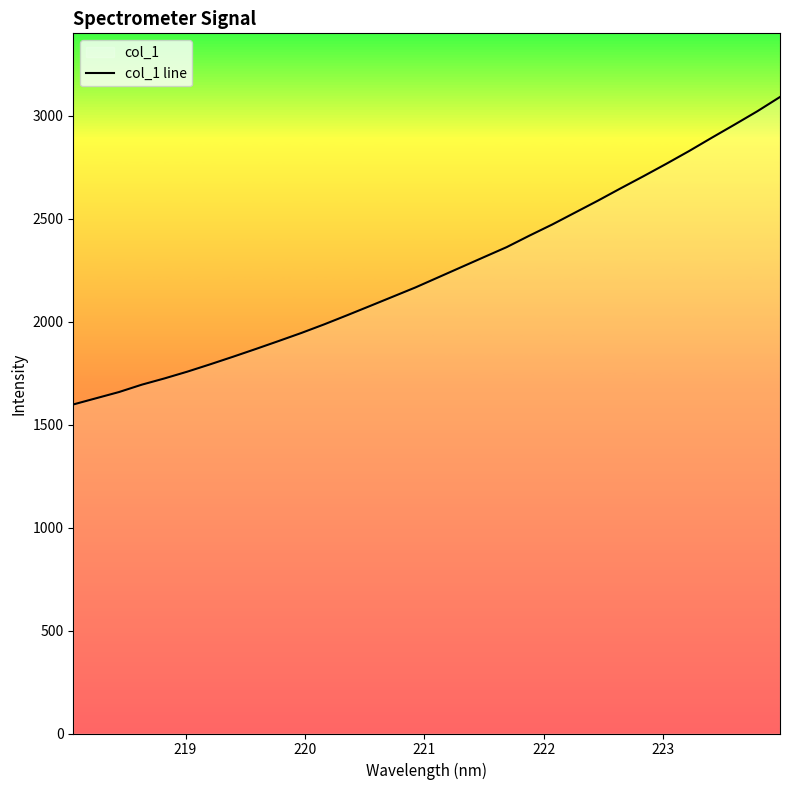

What is the minimum value shown in the chart?

1597.5